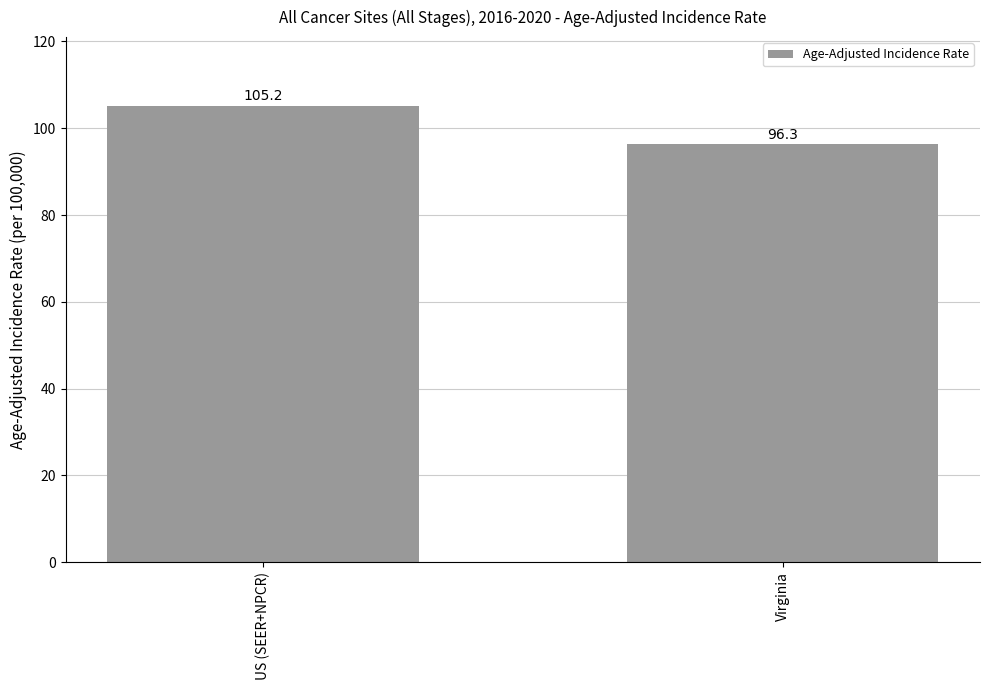

How many categories are shown in the chart?

2